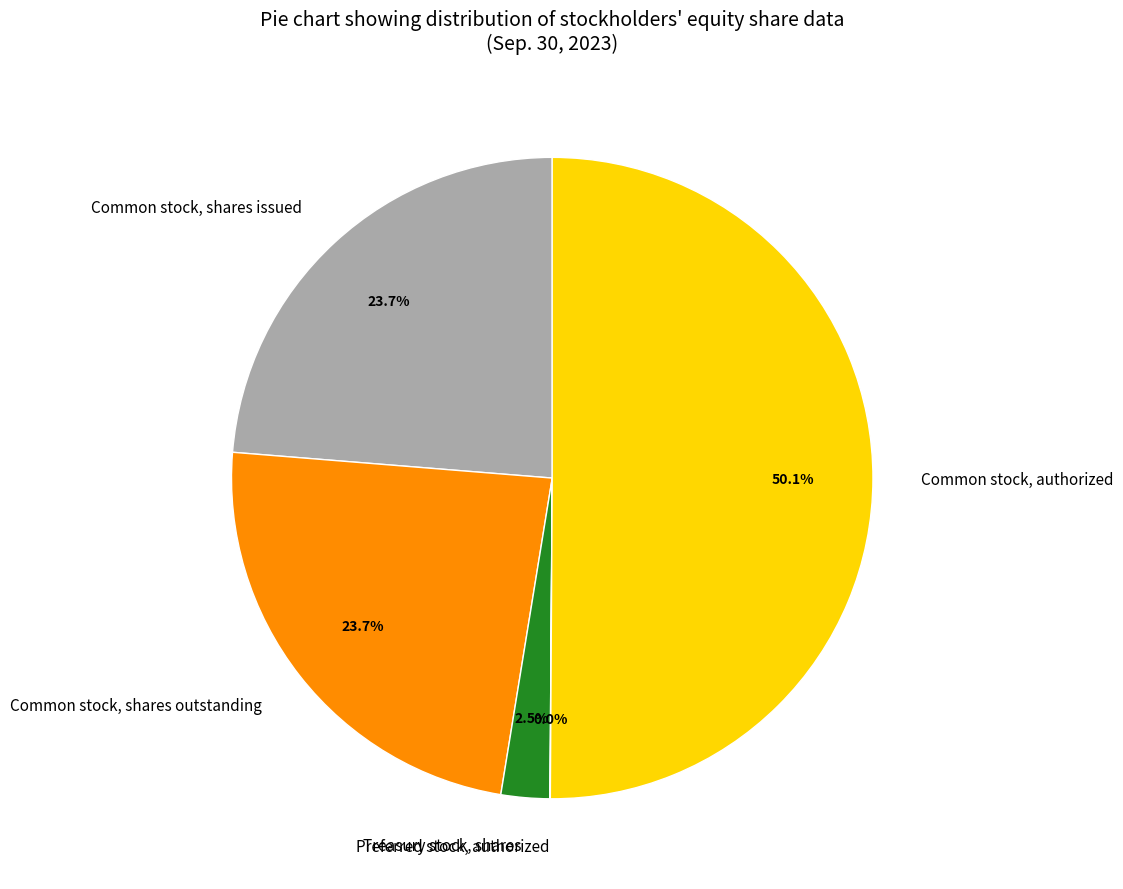

Which slice represents more than half of the pie?

Common stock, authorized